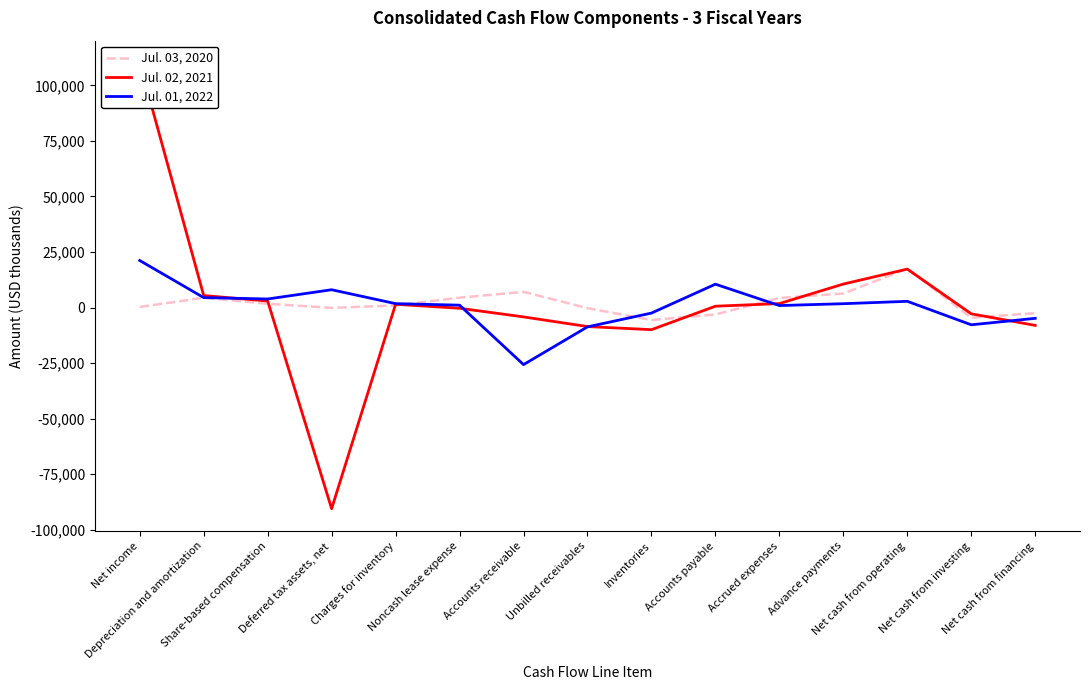

Which series has the largest range (max minus min)?

Jul. 02, 2021